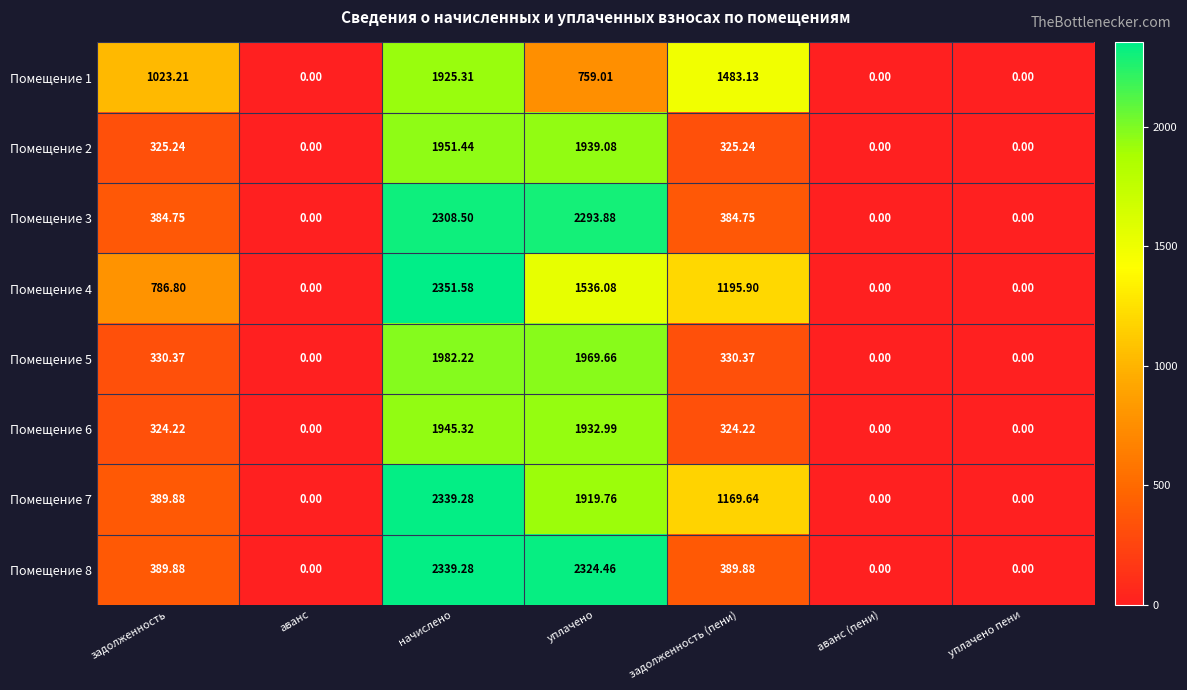

At which label does Помещение 4 first exceed 786?

задолженность